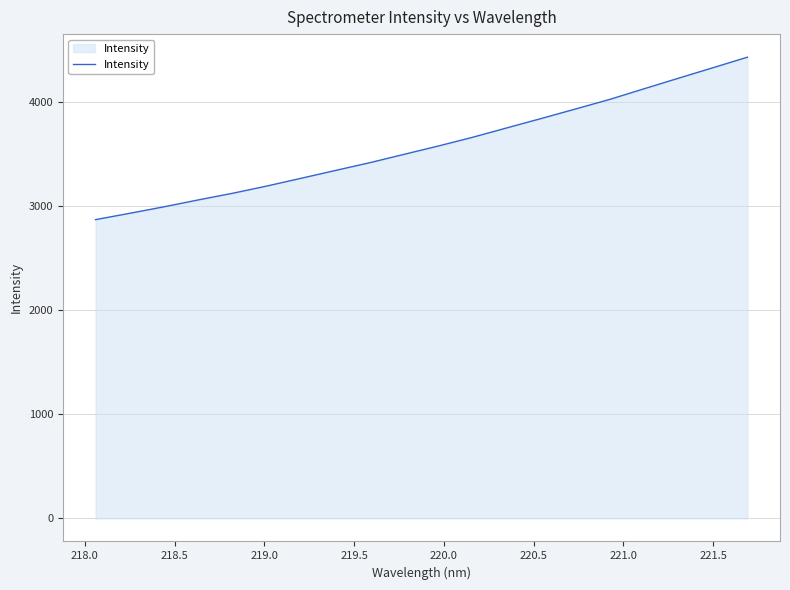

Reading right to left, what are all the values shown in this chart?

4433.6	4332.7	4232.3	4131.3	4029.1	3936.7	3845.2	3755.2	3664.6	3580.6	3500.4	3420.0	3345.4	3270.2	3195.6	3125.7	3061.8	2995.6	2932.9	2872.0